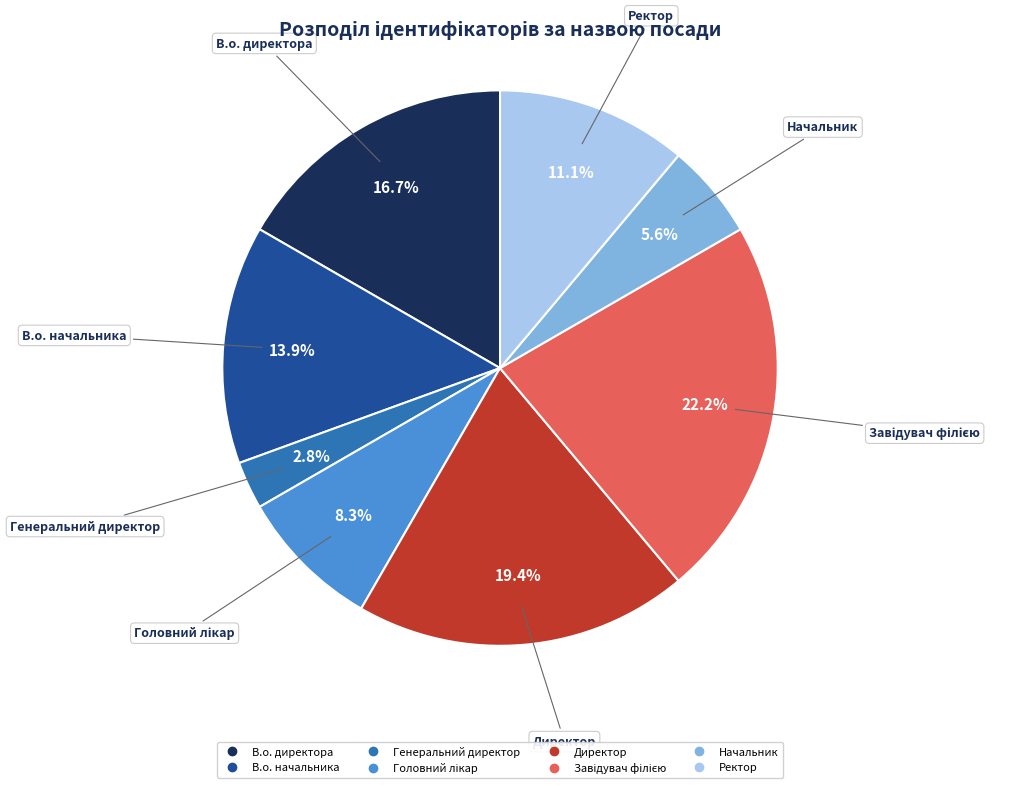

Is Генеральний директор the majority of the pie?

No